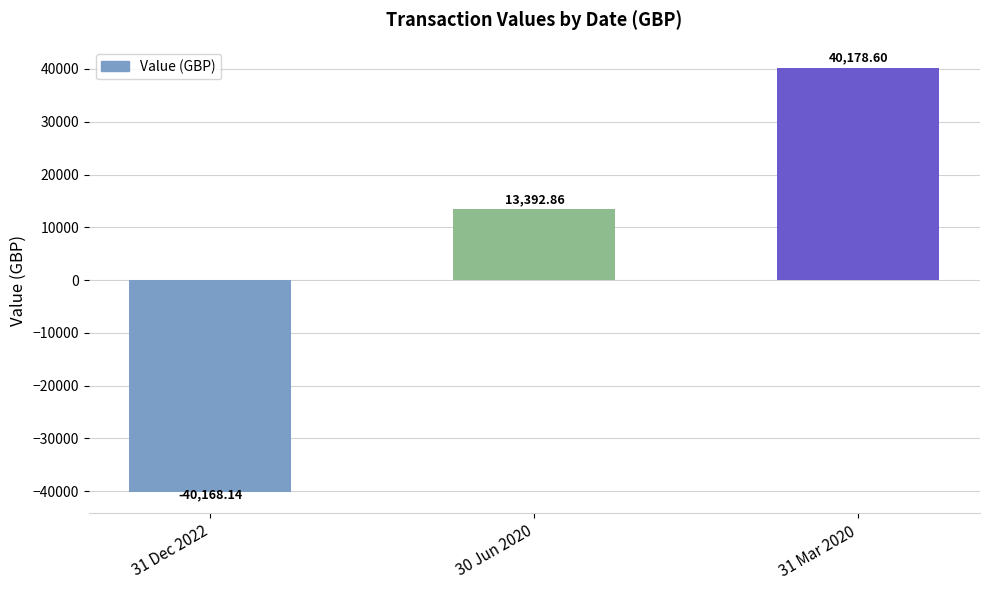

List the labels in order of value, largest first.

31 Mar 2020, 30 Jun 2020, 31 Dec 2022